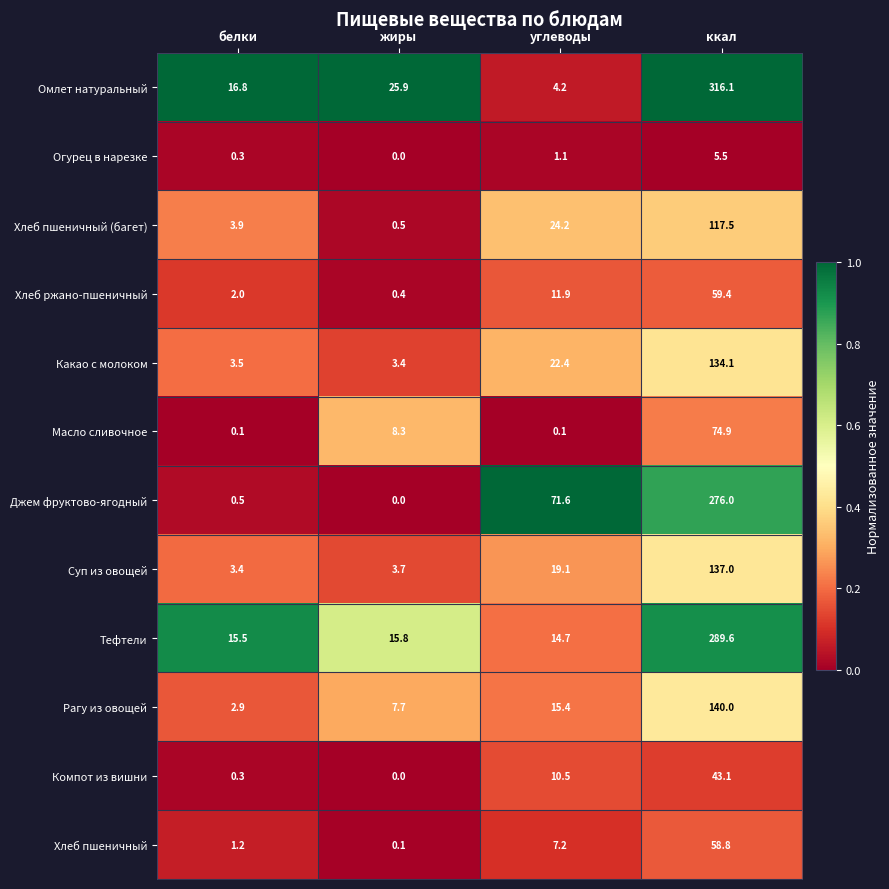

Rank the series at ккал from highest to lowest value.

Омлет натуральный, Тефтели, Джем фруктово-ягодный, Рагу из овощей, Суп из овощей, Какао с молоком, Хлеб пшеничный (багет), Масло сливочное, Хлеб ржано-пшеничный, Хлеб пшеничный, Компот из вишни, Огурец в нарезке